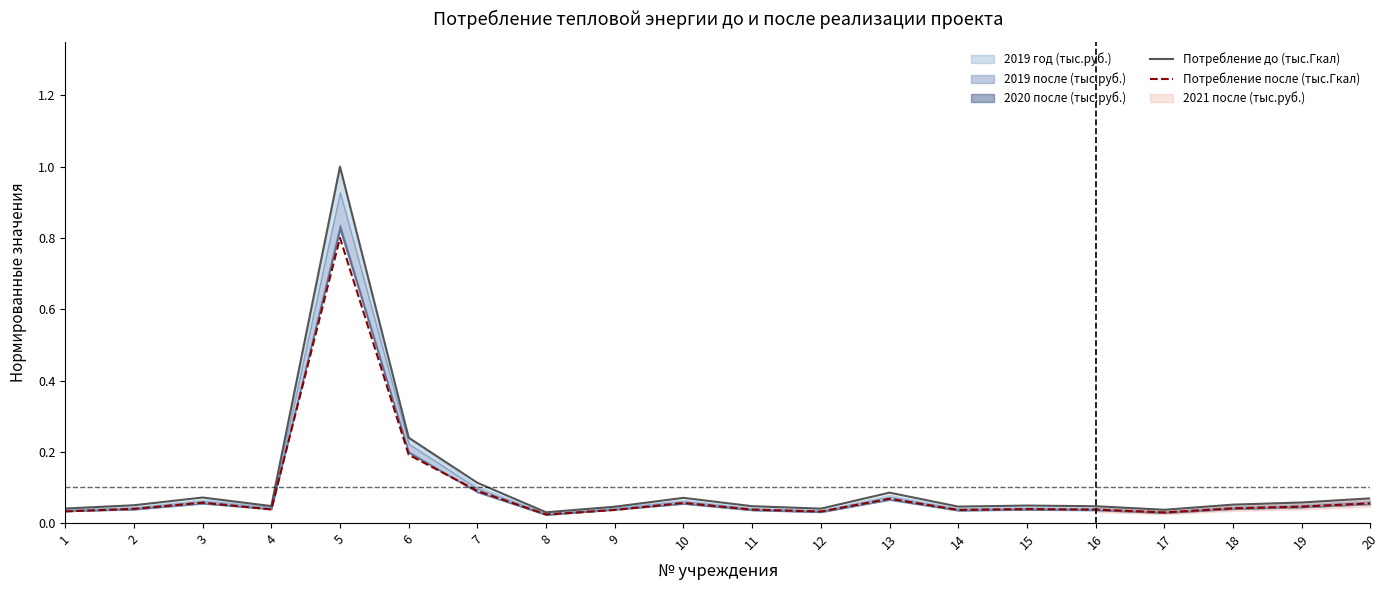

Is this an area chart (filled region under the line)?

No